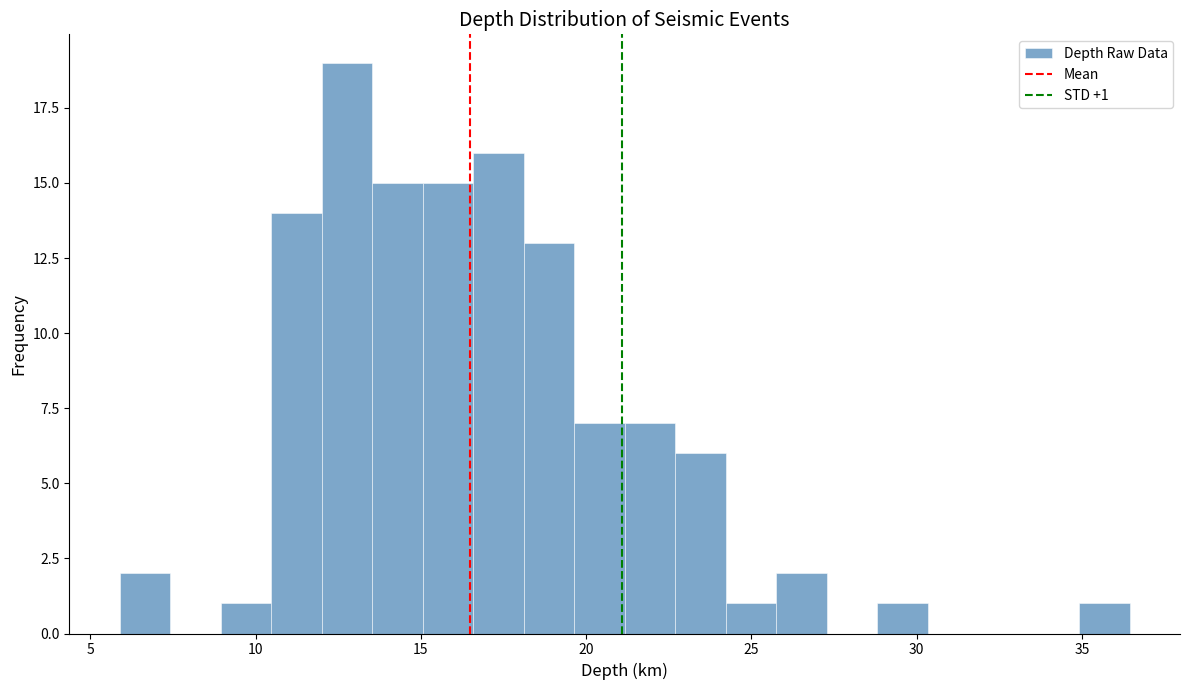

Read against the x-axis, roughly where is the centre of the tallest bar?

13.0